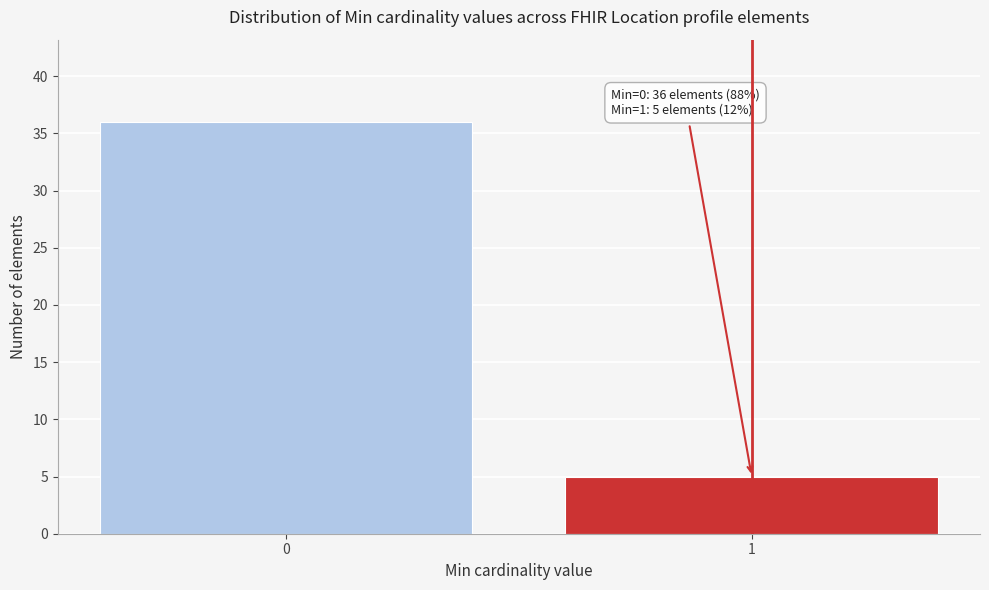

Reading left to right, what are all the values shown in this chart?

36	5